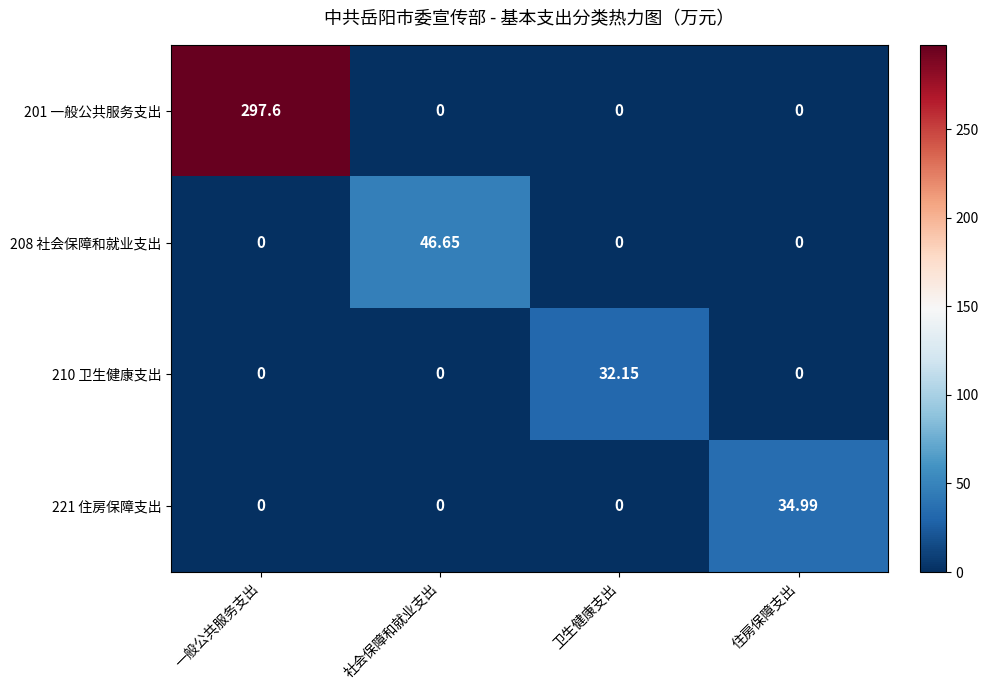

At which category is the sum across all series the highest?

一般公共服务支出